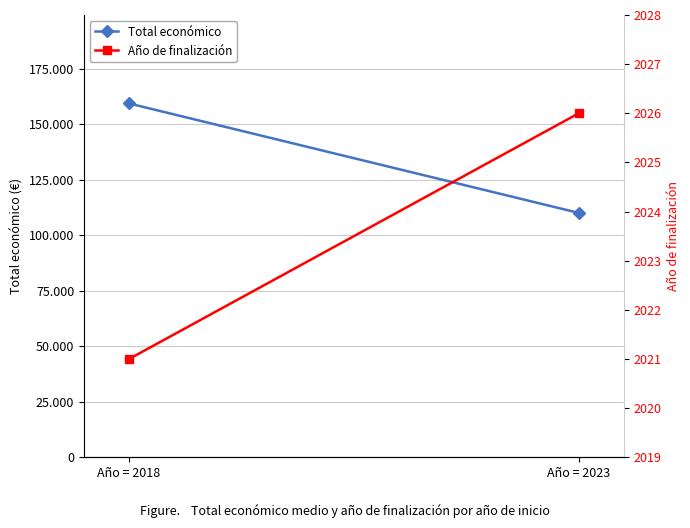

What is the average value of the Año de finalización series?

2024